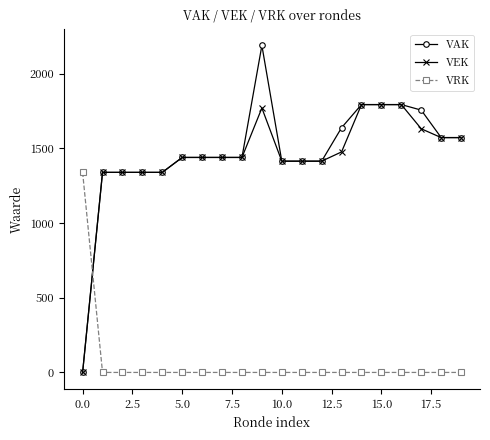

At how many categories does at least one series exceed 172?

20